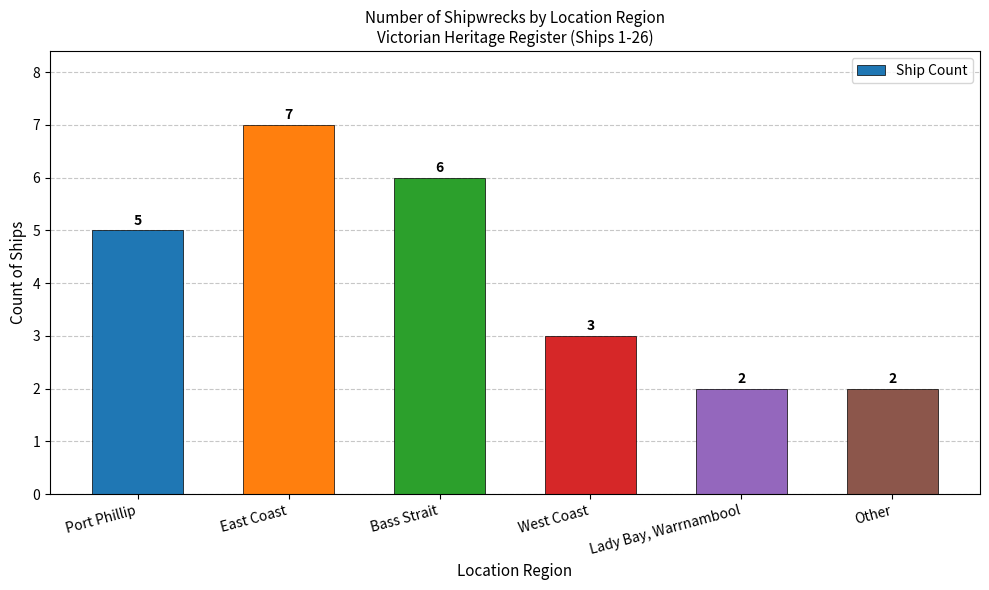

Between West Coast and Port Phillip, which is larger?

Port Phillip